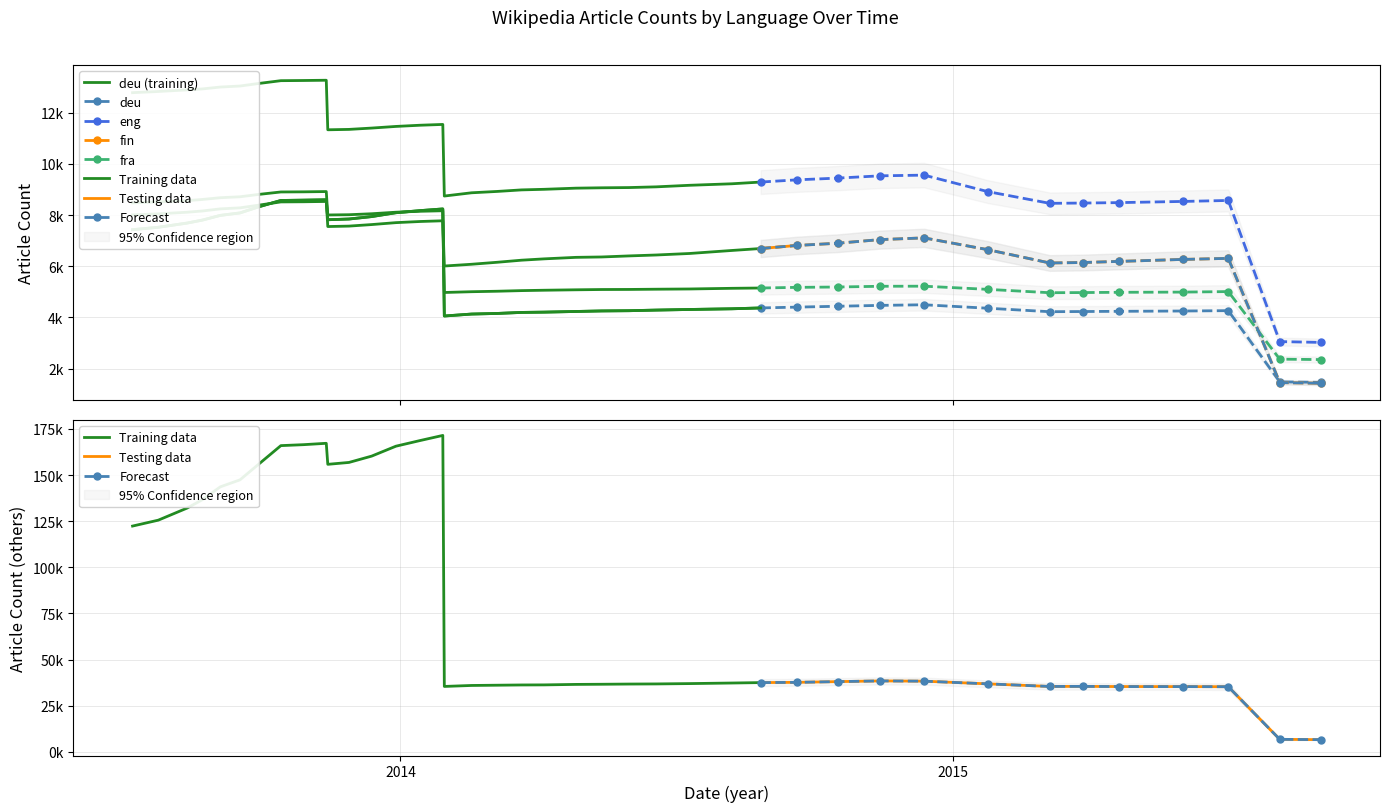

The value of Total at 20140129 is 228450. True or false?

True